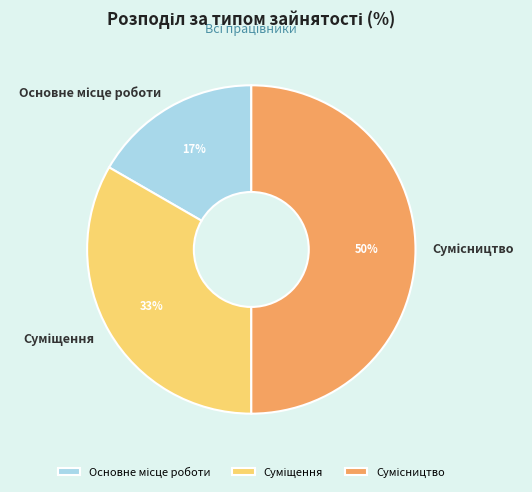

To the nearest percent, what is the difference between the largest and smallest slice percentages?

33%